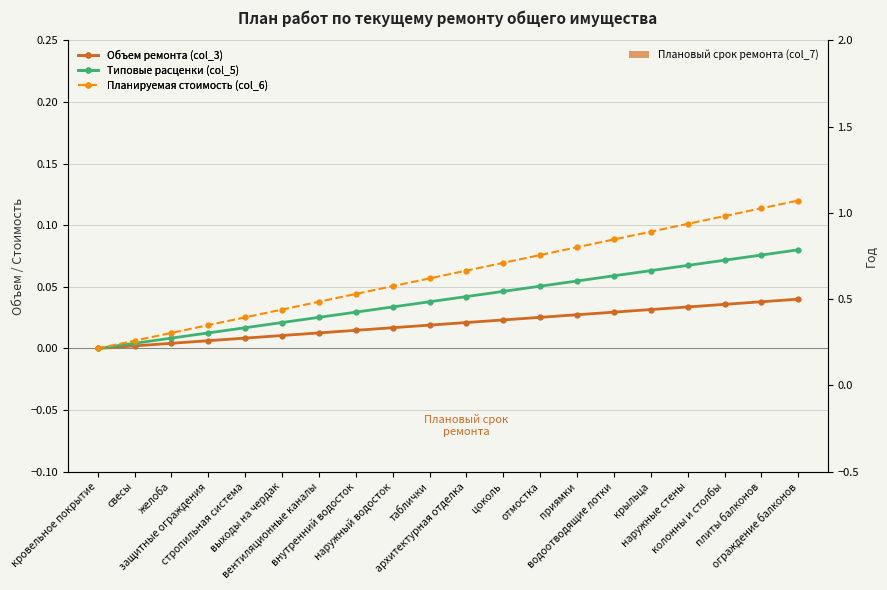

Rank the categories by Планируемая стоимость (col_6) value from highest to lowest.

ограждение балконов, плиты балконов, колонны и столбы, наружные стены, крыльца, водоотводящие лотки, приямки, отмостка, цоколь, архитектурная отделка, таблички, наружный водосток, внутренний водосток, вентиляционные каналы, выходы на чердак, стропильная система, защитные ограждения, желоба, свесы, кровельное покрытие